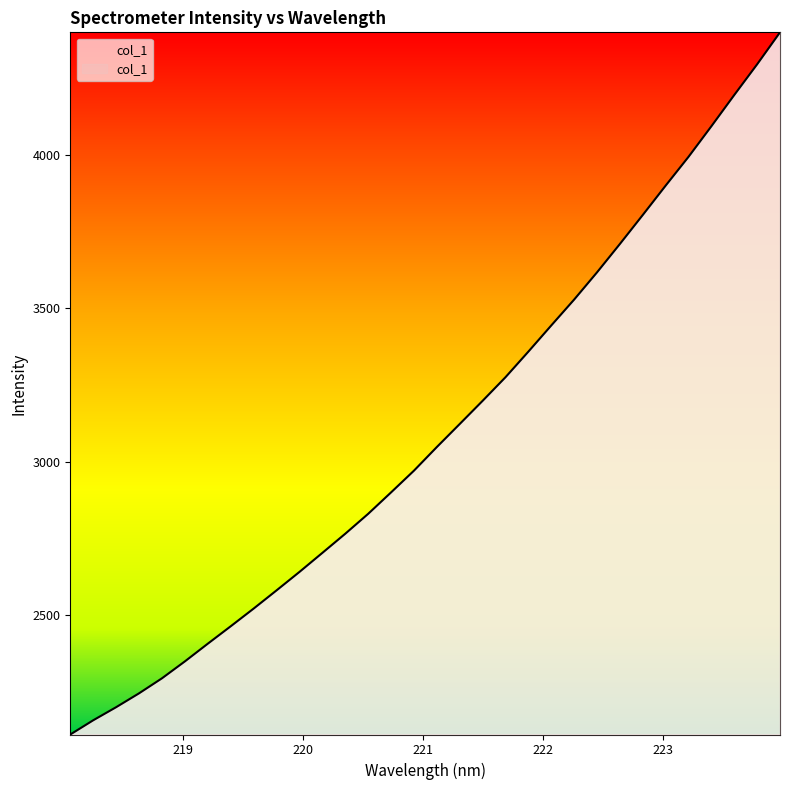

What is the greatest value displayed?

4400.1